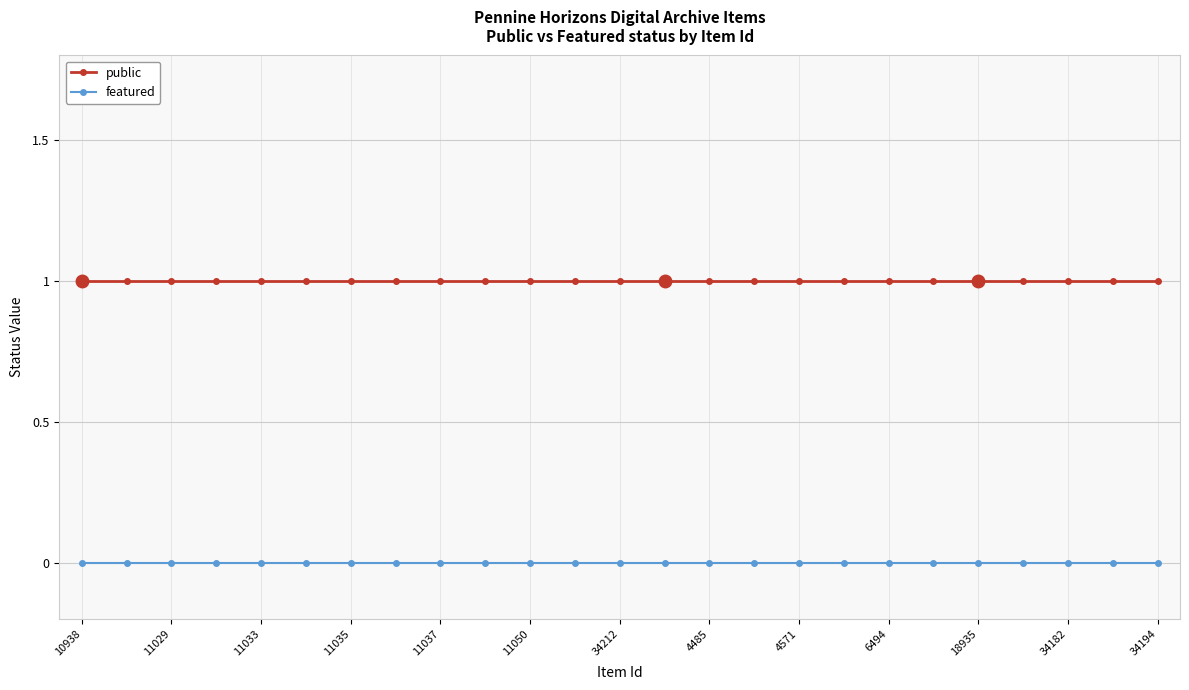

List the series in order of their peak value, lowest first.

featured, public